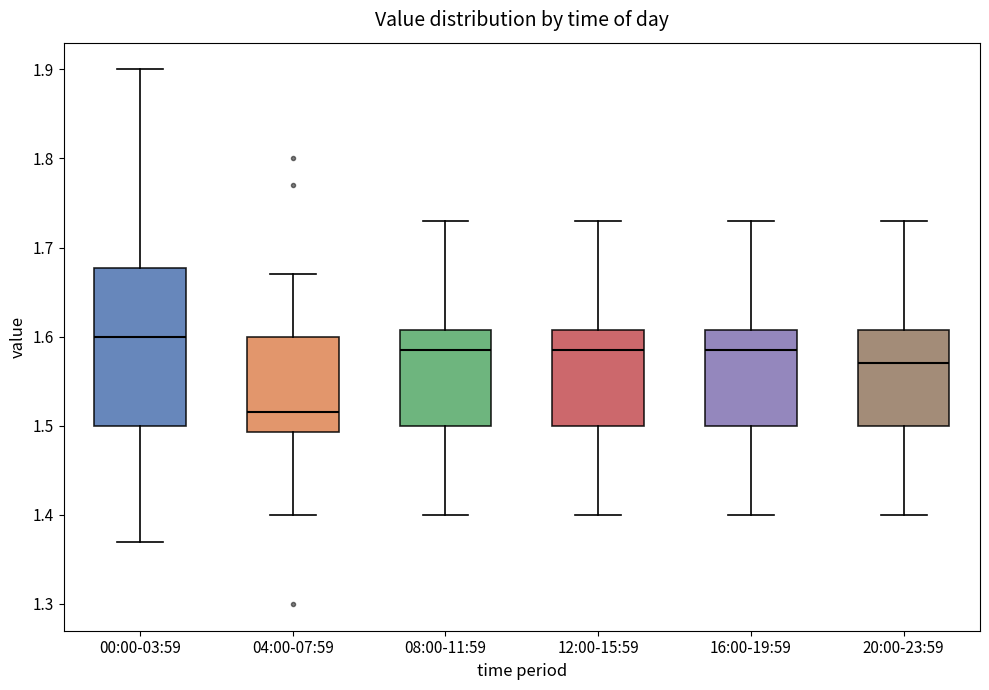

Reading left to right, read every box against the y-axis: the position of its median line, the range the box covers, and the ends of its whiskers. The values are not printed on the chart, so give them approximately, as read against the axis.

00:00-03:59: median 1.60, box 1.50 to 1.68, whiskers 1.37 to 1.90
04:00-07:59: median 1.52, box 1.49 to 1.60, whiskers 1.40 to 1.67
08:00-11:59: median 1.59, box 1.50 to 1.61, whiskers 1.40 to 1.73
12:00-15:59: median 1.59, box 1.50 to 1.61, whiskers 1.40 to 1.73
16:00-19:59: median 1.59, box 1.50 to 1.61, whiskers 1.40 to 1.73
20:00-23:59: median 1.57, box 1.50 to 1.61, whiskers 1.40 to 1.73